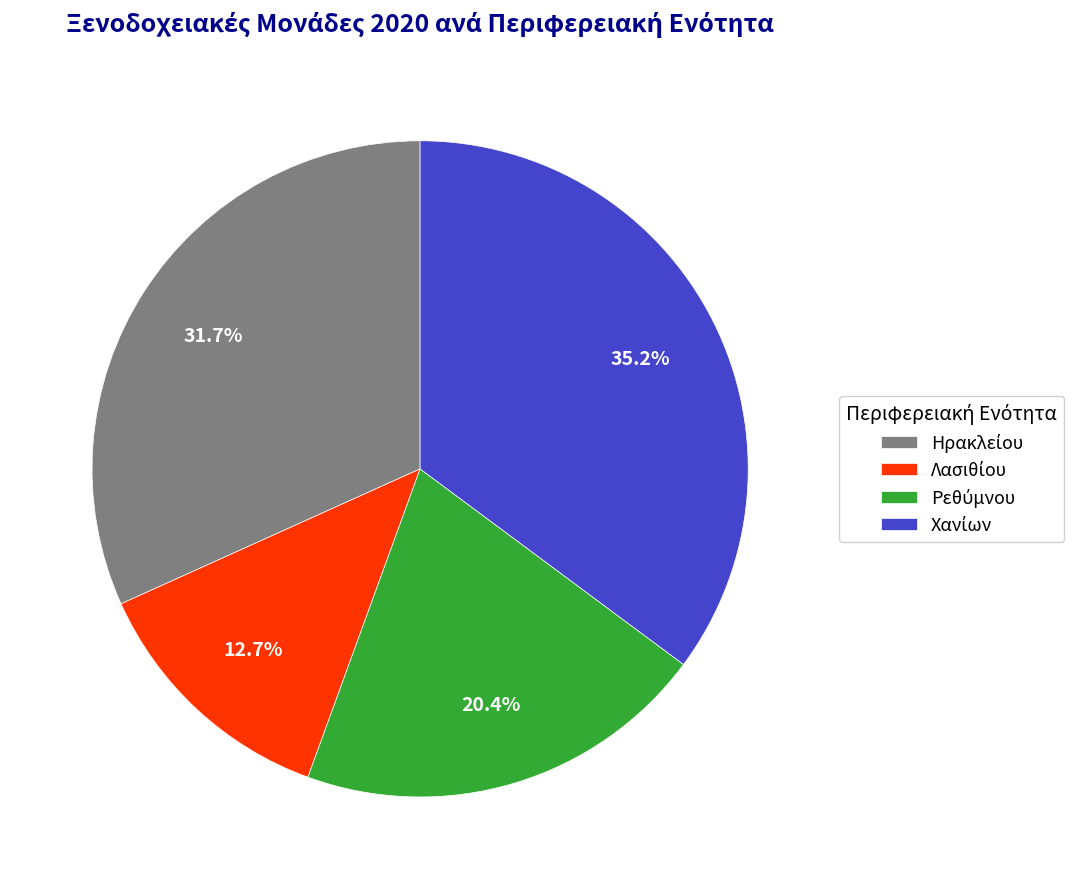

Does any single category account for the majority?

No